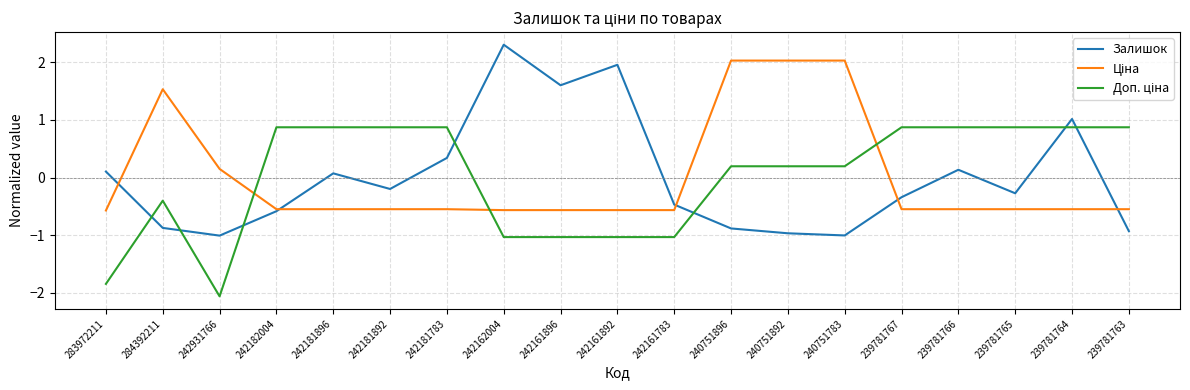

How many lines are shown in the chart?

3